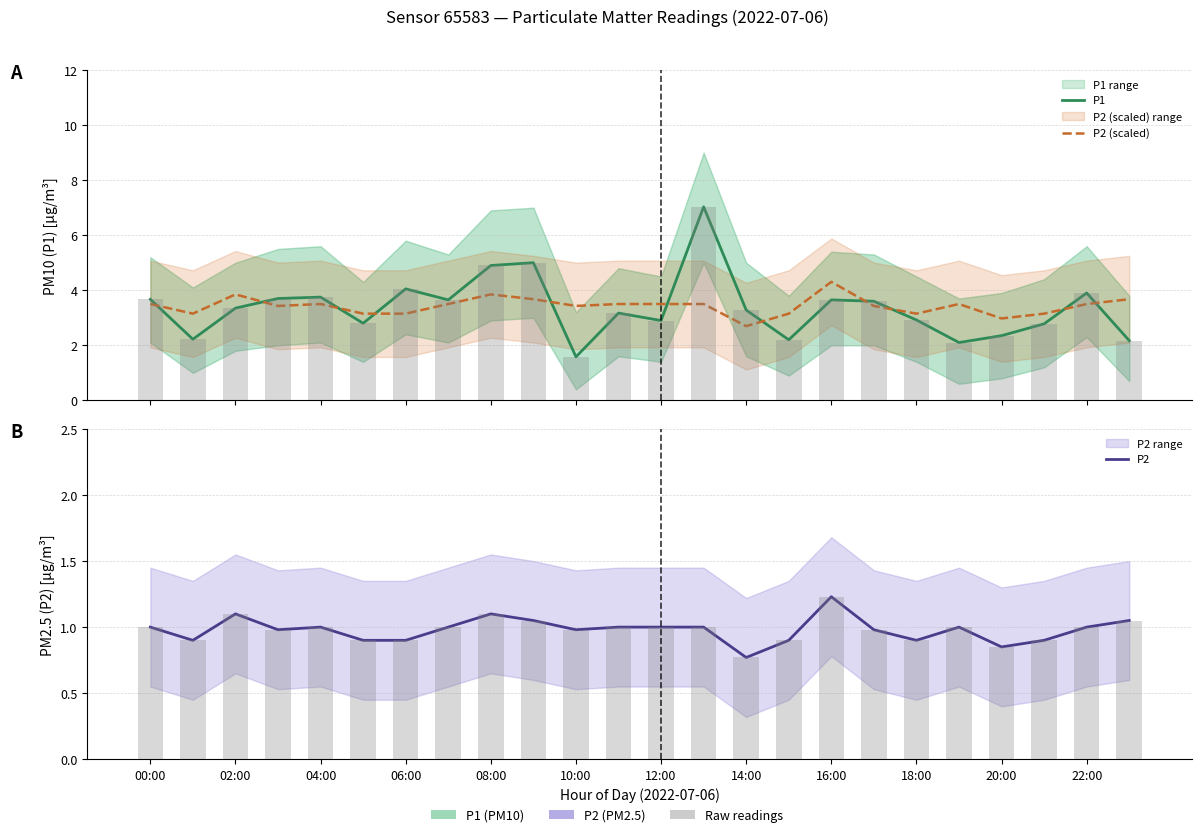

Which has a higher value, 00:00 or 22:00?

22:00